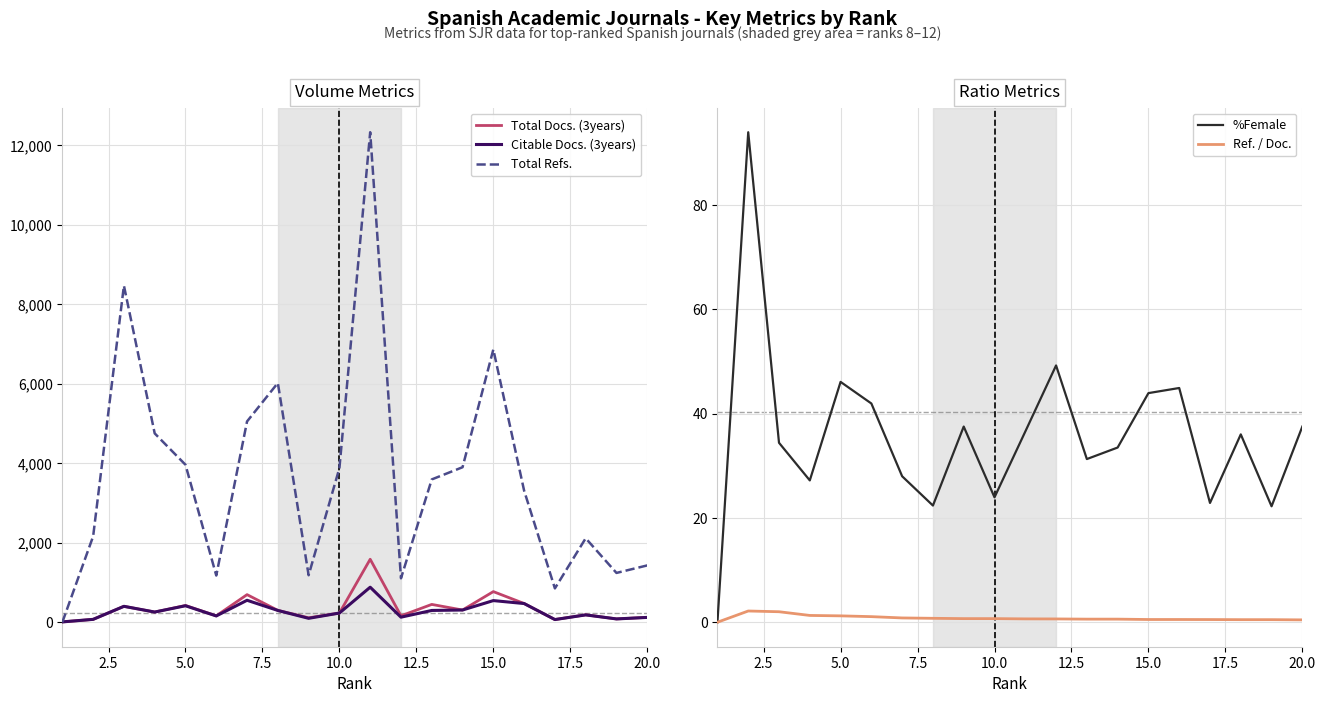

Which series has the largest range (max minus min)?

Total Refs.